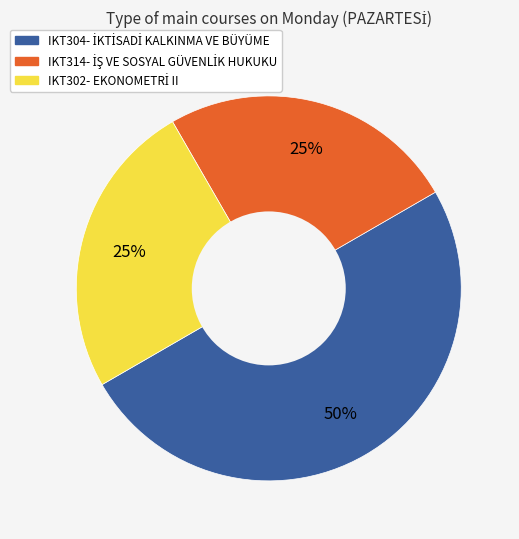

To the nearest percent, what is the average slice percentage?

33%